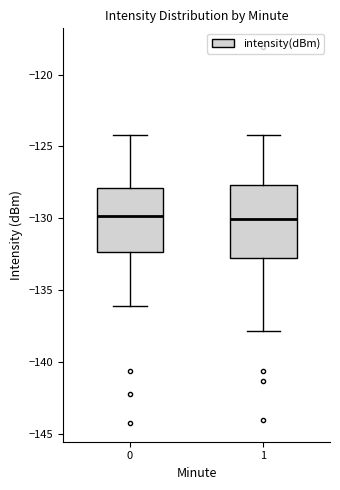

Reading left to right, read every box against the y-axis: the position of its median line, the range the box covers, and the ends of its whiskers. The values are not printed on the chart, so give them approximately, as read against the axis.

0: median -130.0, box -132.5 to -128.0, whiskers -136.0 to -124.0
1: median -130.0, box -133.0 to -127.5, whiskers -138.0 to -124.0